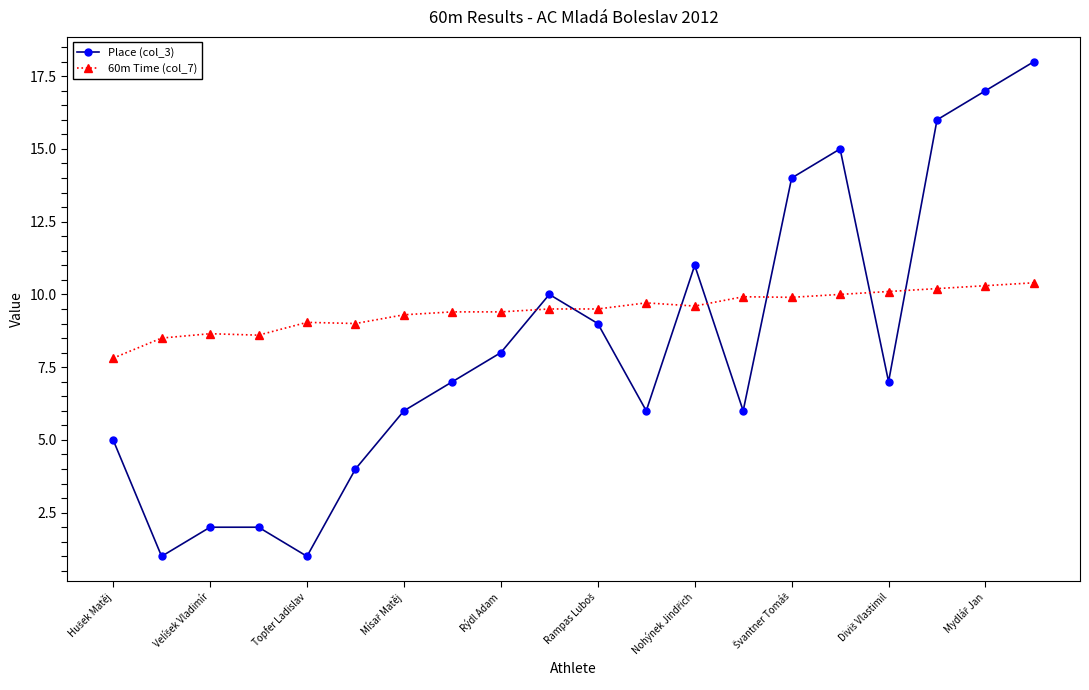

Does the chart have visible grid lines?

No